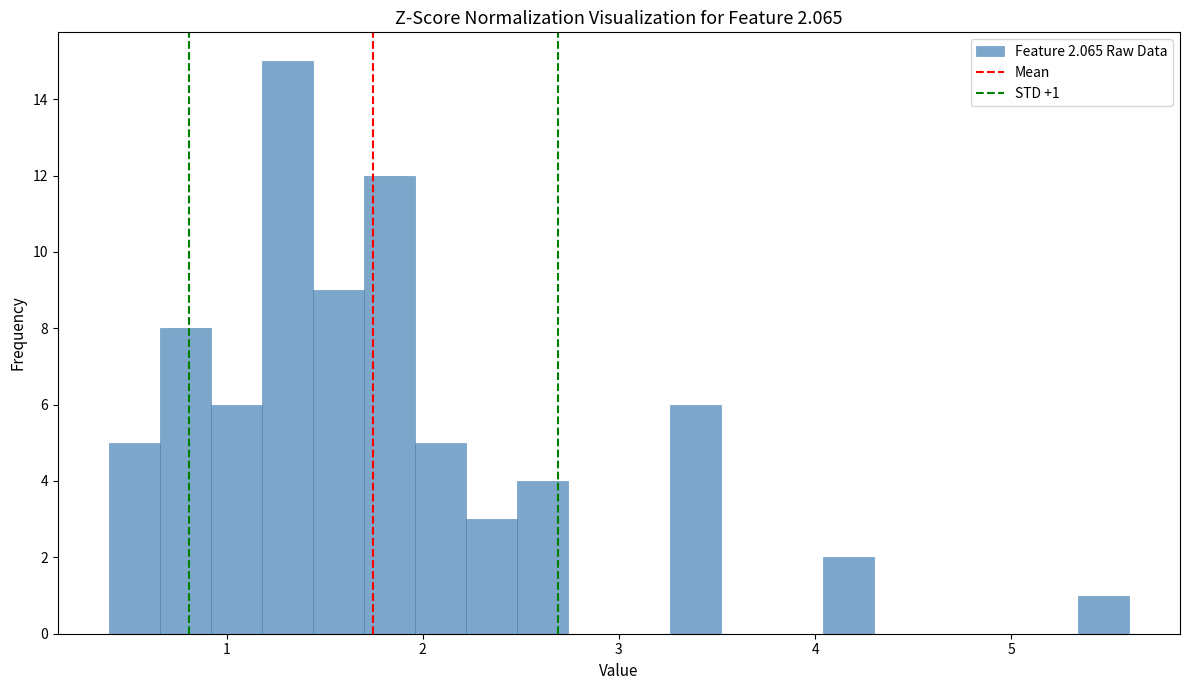

Read against the x-axis, roughly where is the centre of the tallest bar?

1.3